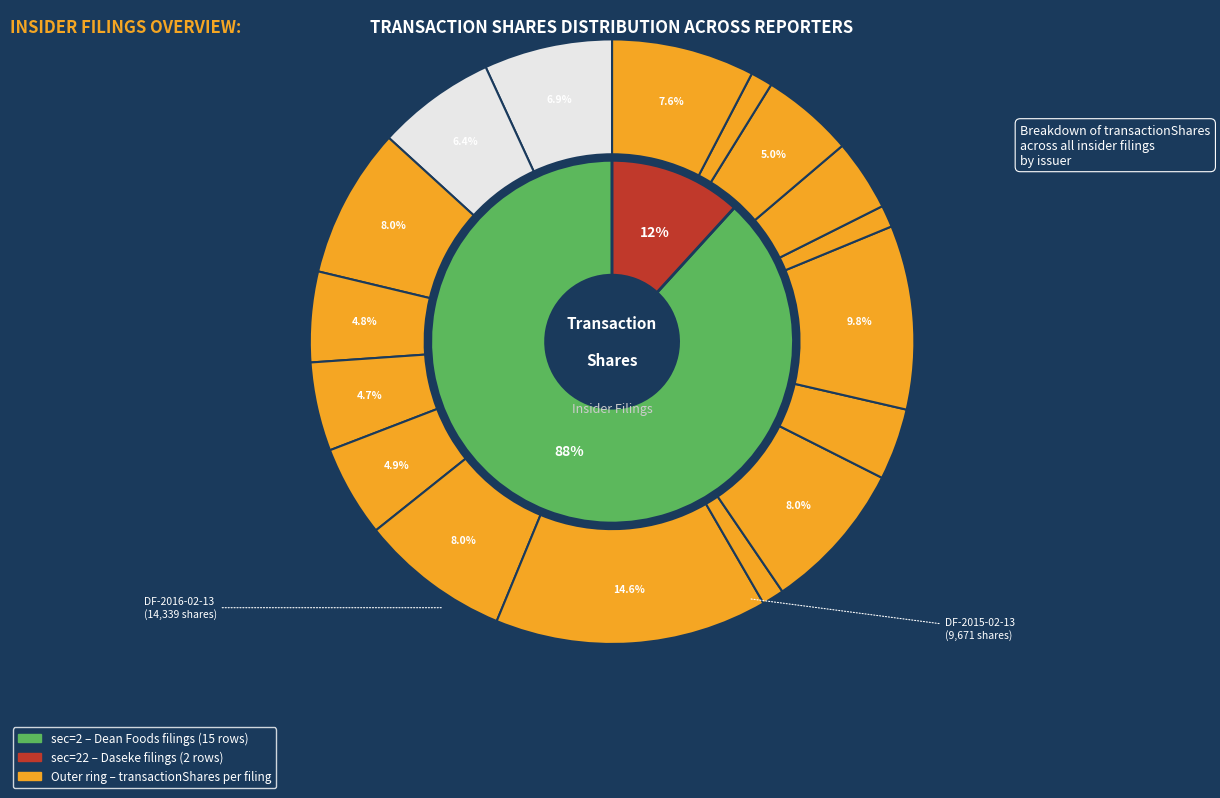

What percentage is NOT represented by DF-2017-02-26?

95.2%